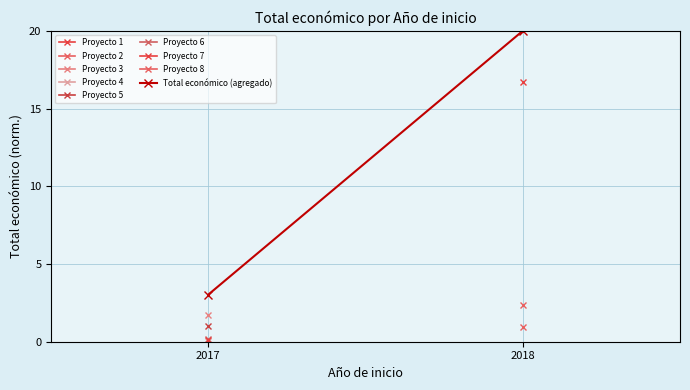

What is the sum of the values at 2017 and 2018?

23.0